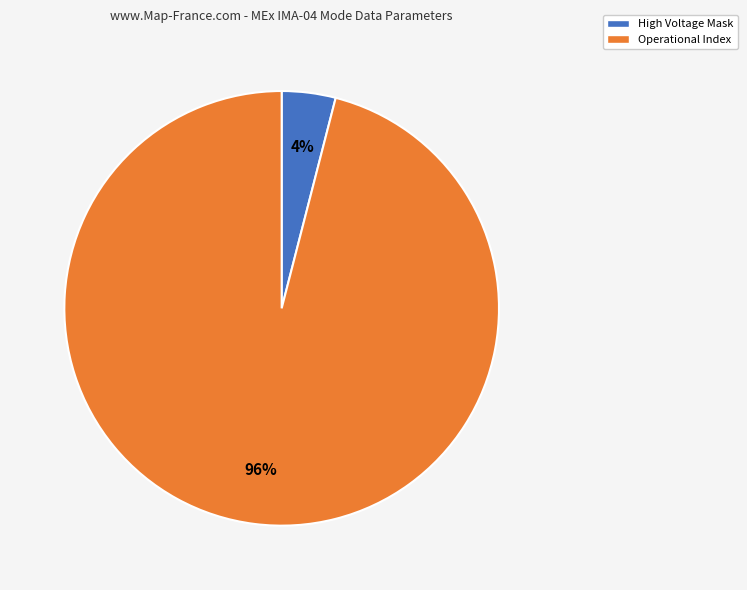

To the nearest percent, what is the difference between the largest and smallest slice percentages?

92%